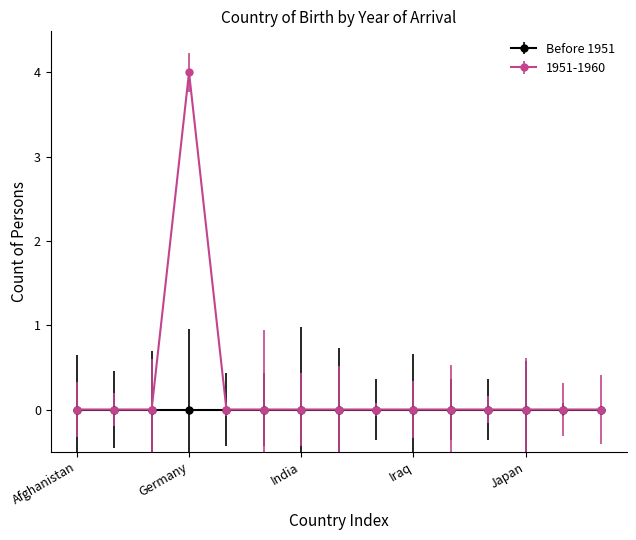

List the series in order of their overall mean, highest first.

1951-1960, Before 1951